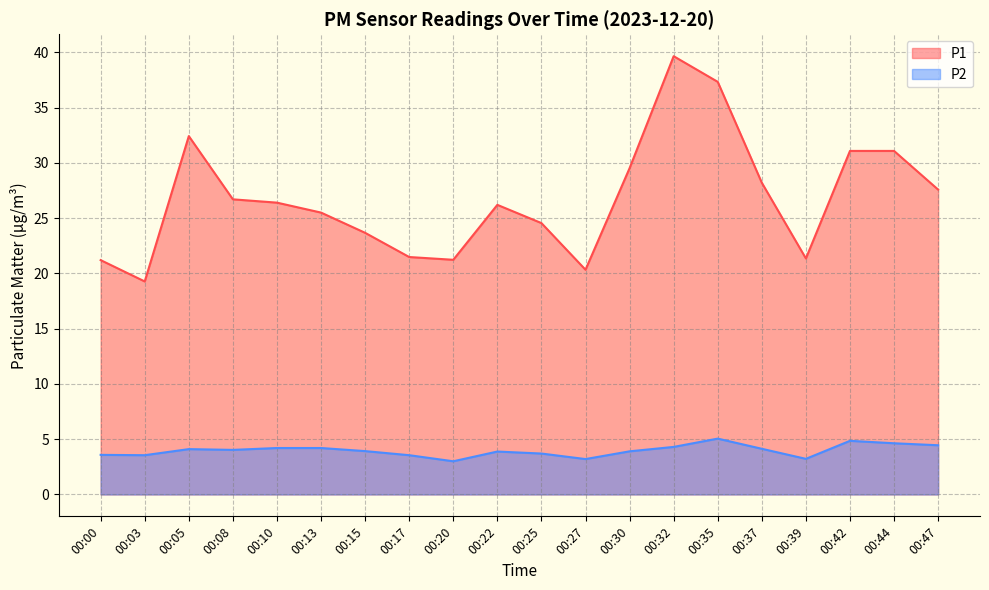

What is the value of the P1 point at the 17th from the left?

21.4